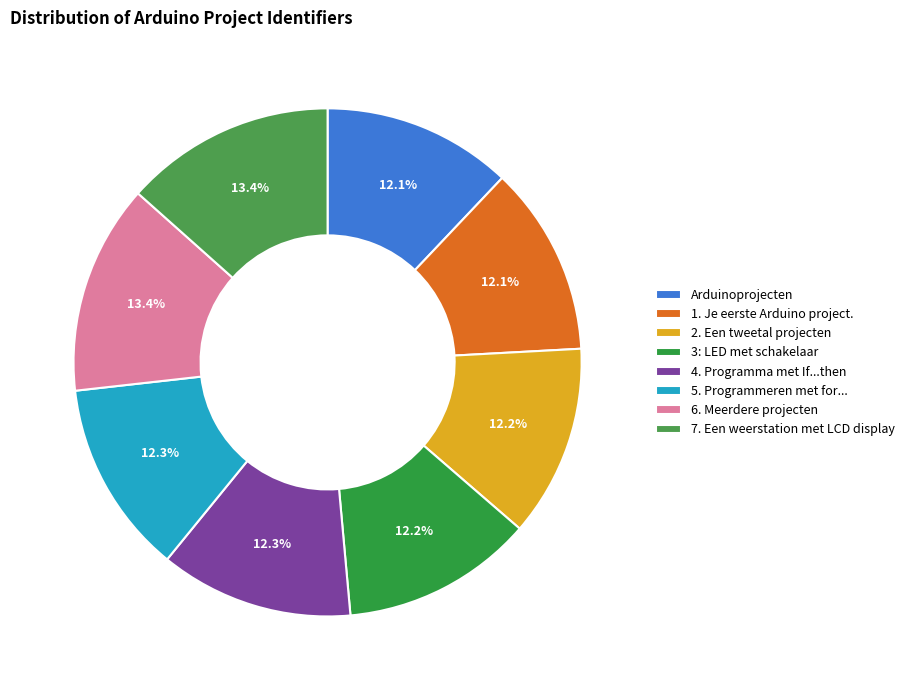

How many slices are in this pie chart?

8